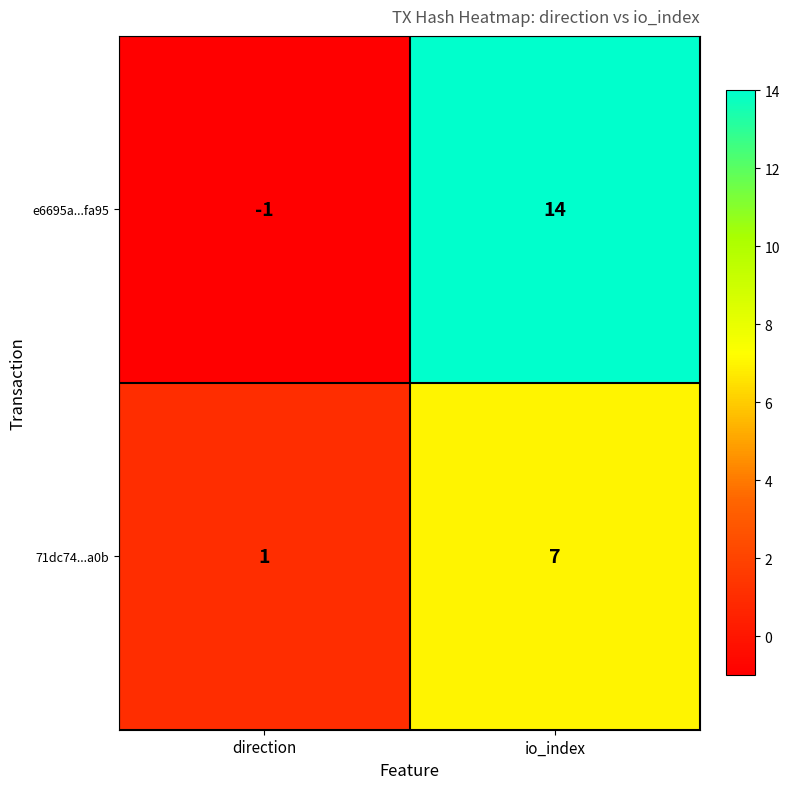

Which series changed the most between direction and io_index?

e6695a...fa95